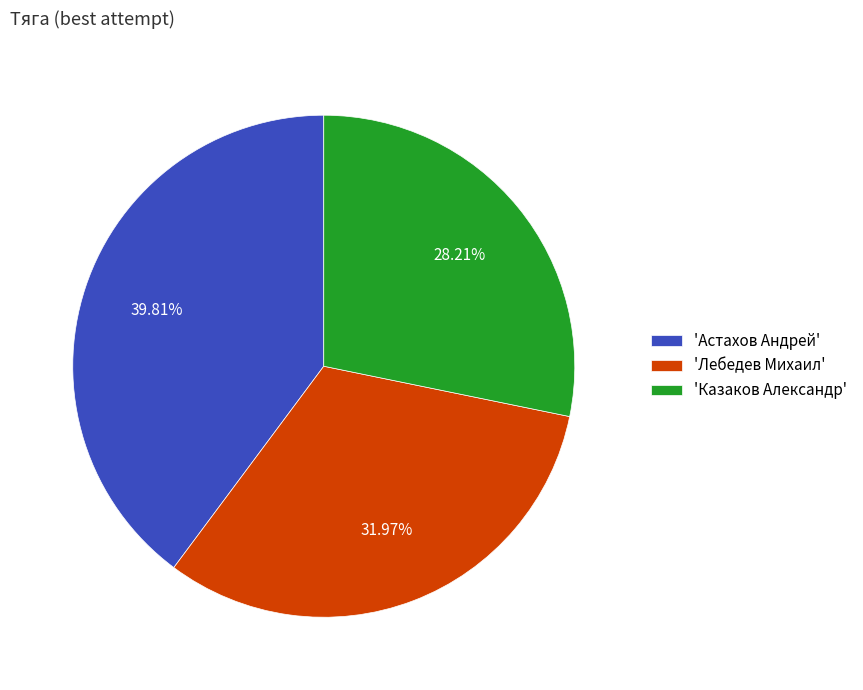

Rank the categories by value from lowest to highest.

'Казаков Александр', 'Лебедев Михаил', 'Астахов Андрей'